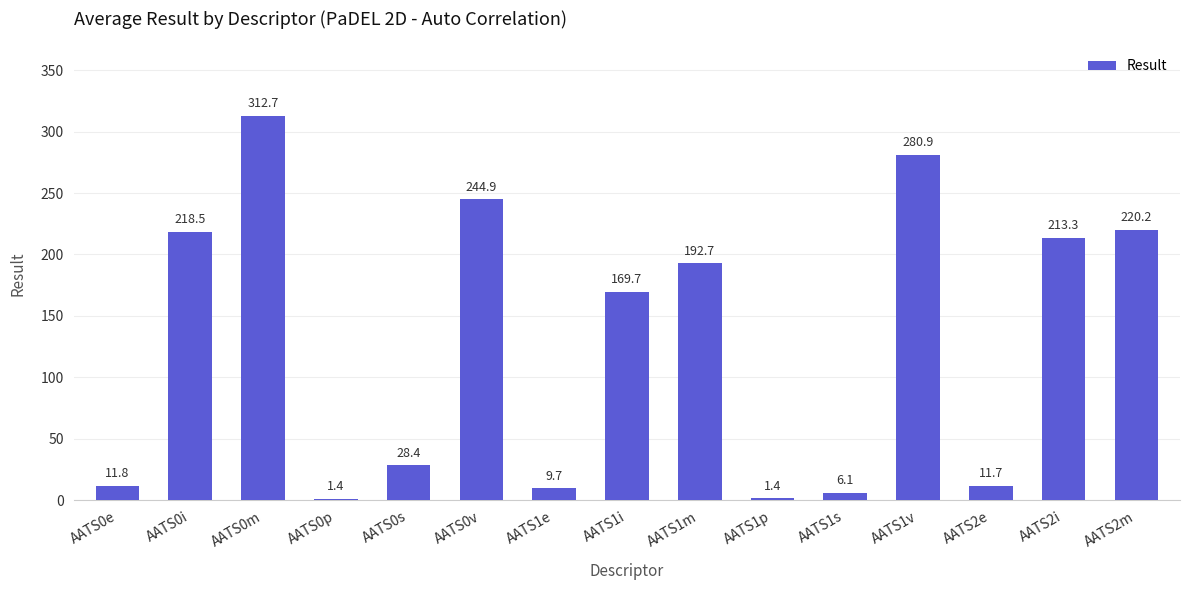

Where is the data nearest to the value 157?

AATS1i